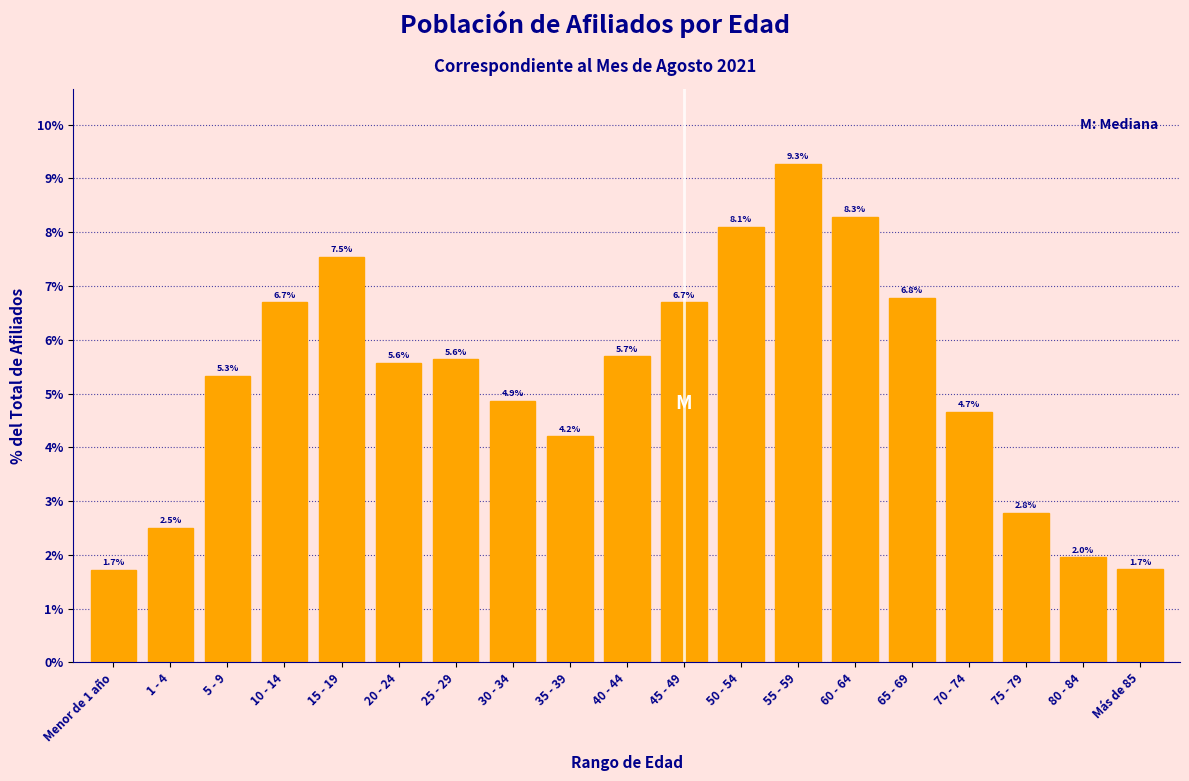

Reading left to right, transcribe all the data shown in this chart.

1.7	2.5	5.3	6.7	7.5	5.6	5.6	4.9	4.2	5.7	6.7	8.1	9.3	8.3	6.8	4.7	2.8	2.0	1.7